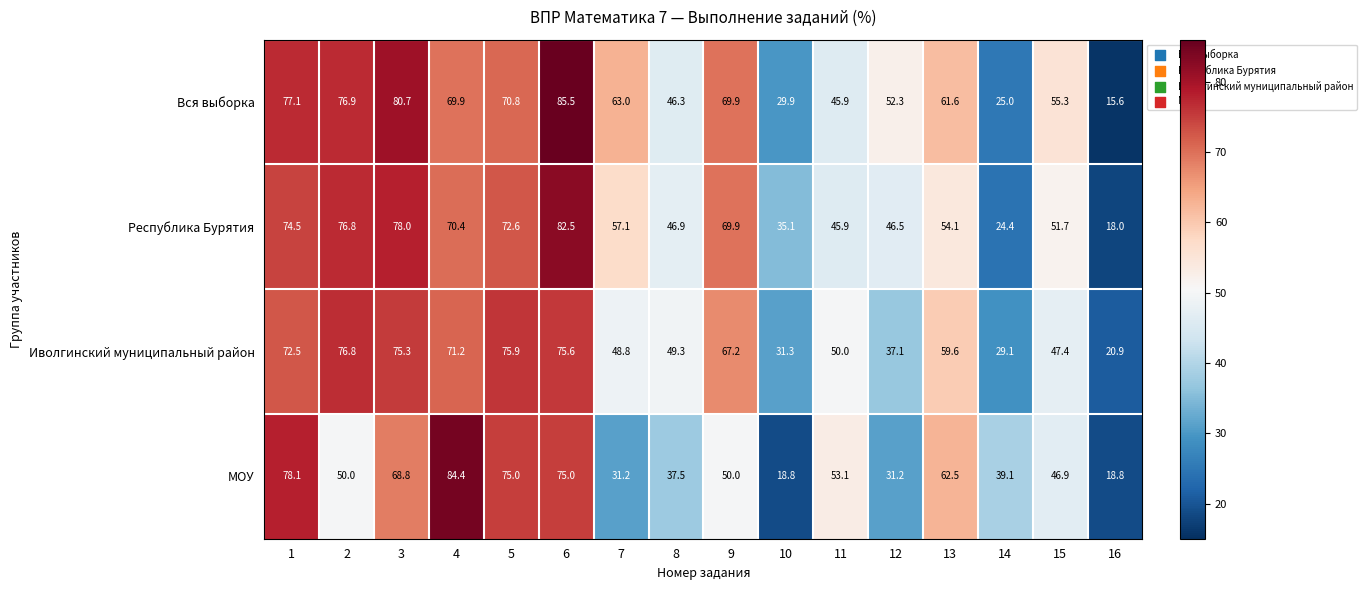

How many series are shown in this chart?

4